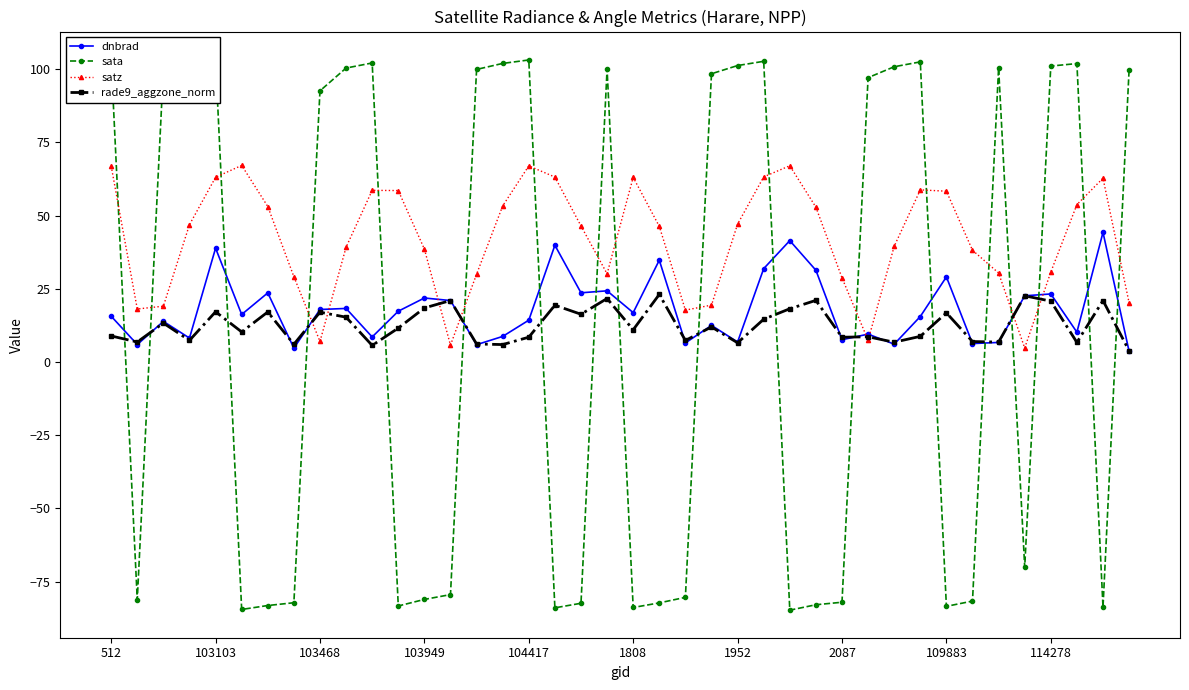

What is the lowest value of the sata series?

-84.8